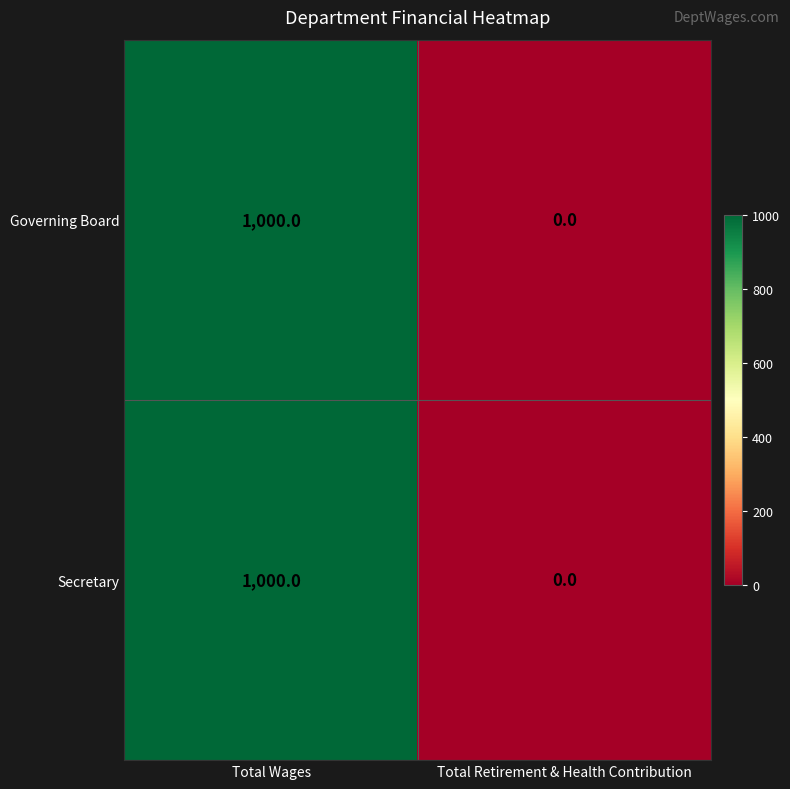

The value of Secretary at Total Wages is 1000. True or false?

True